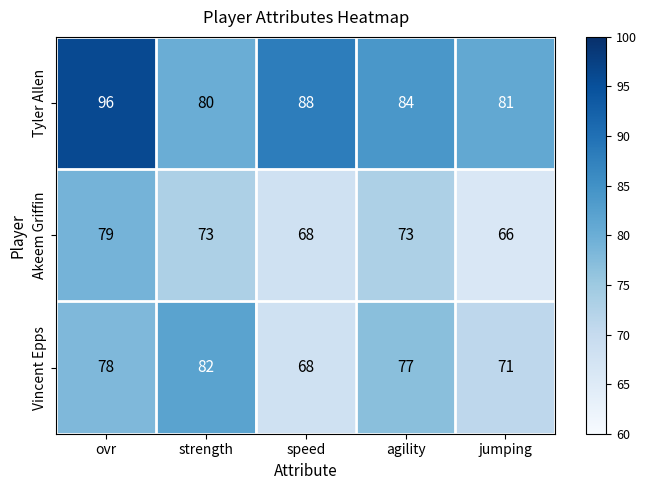

What is the spread (max minus min) of values at agility?

11